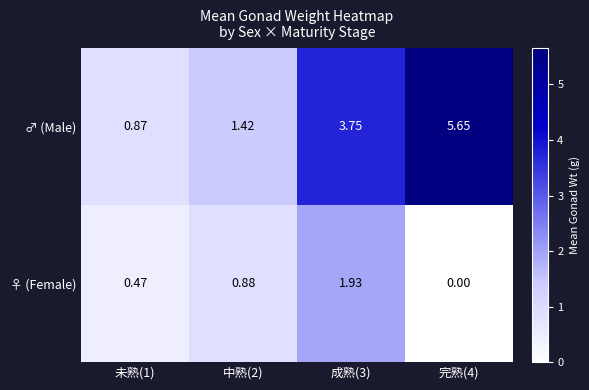

Between 未熟(1) and 成熟(3), which series saw the biggest shift?

♂ (Male)